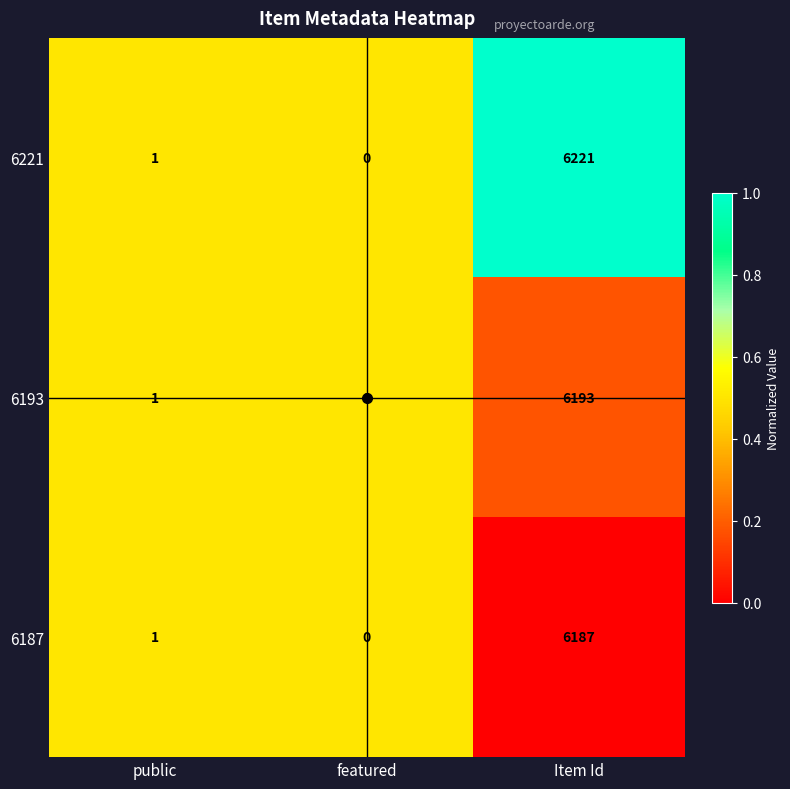

What is the sum of all 6221 values?

6222